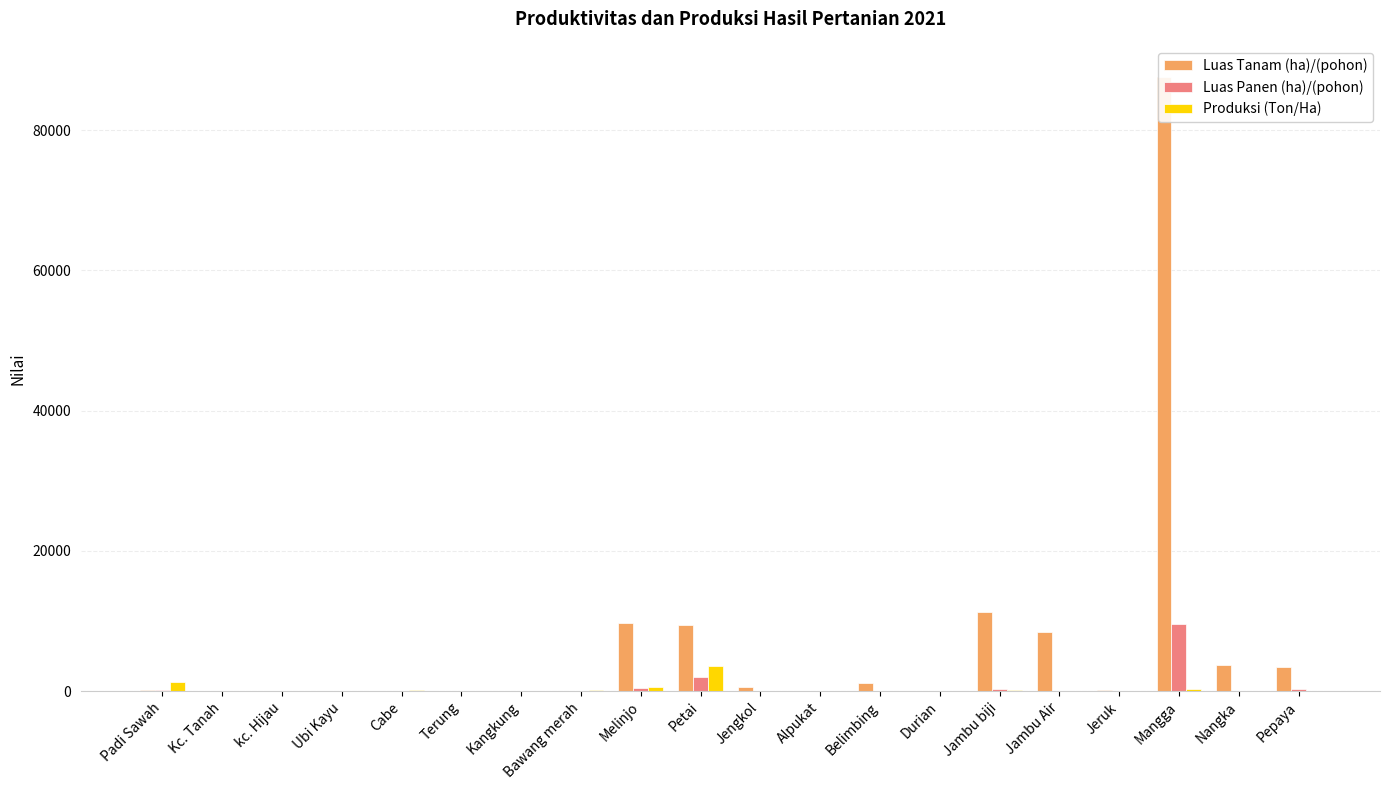

At how many categories does at least one series exceed 16569?

1